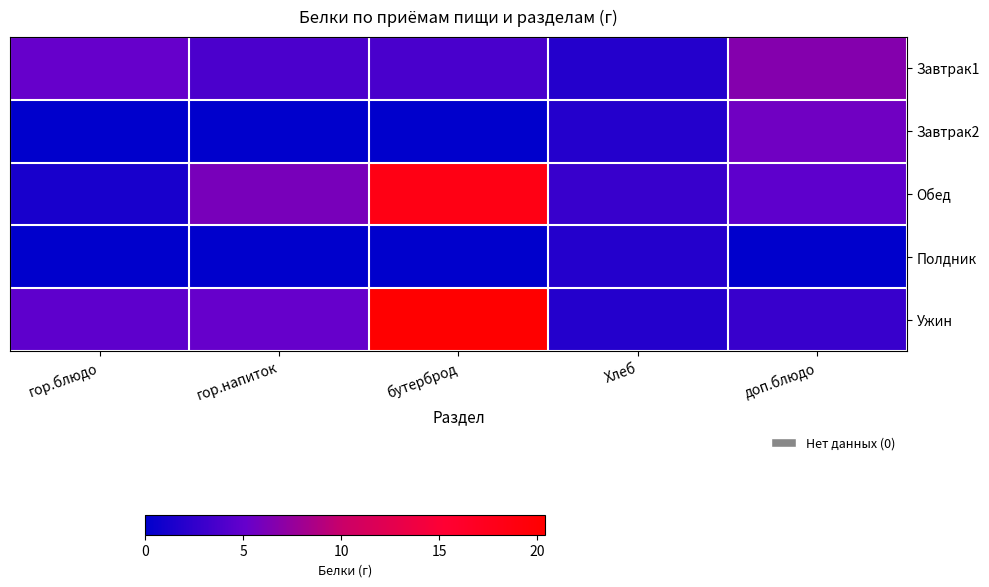

What is the greatest value displayed?

20.4